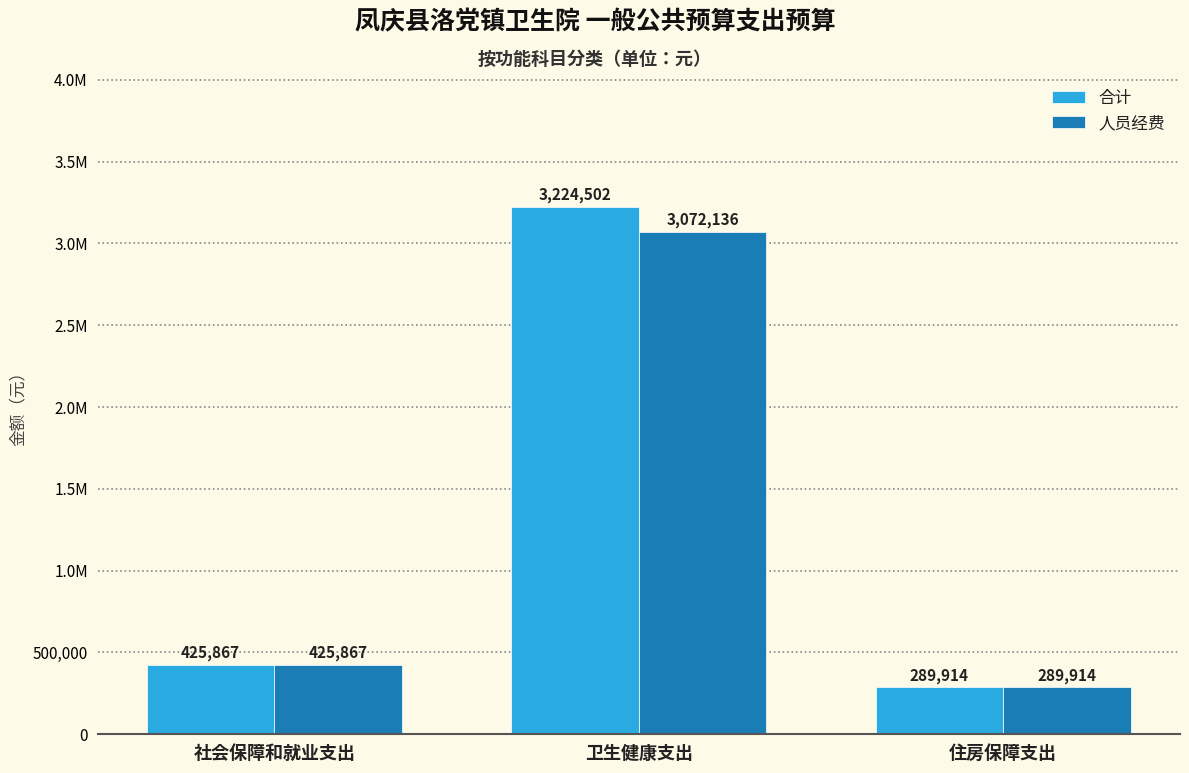

Does the chart contain stacked bars?

No